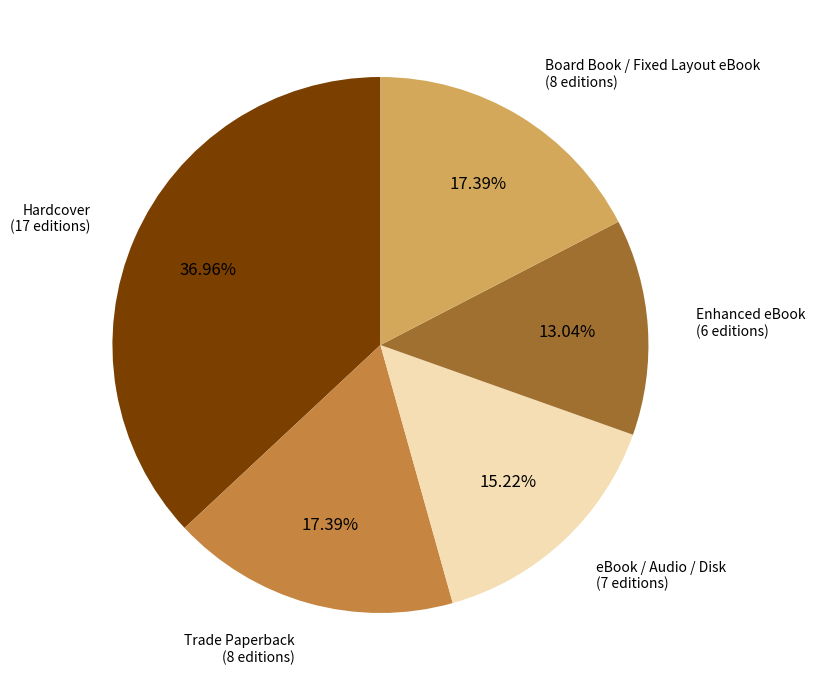

Is there any slice that represents more than half of the pie?

No